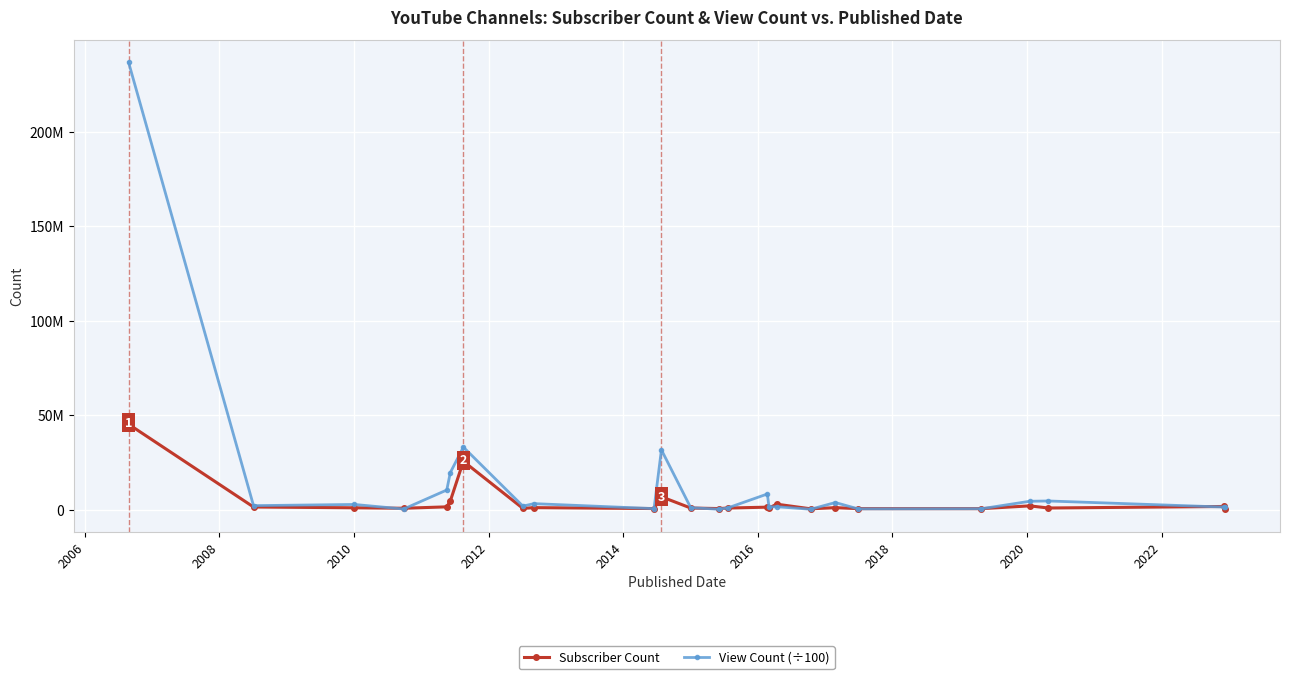

Is this an area chart (filled region under the line)?

No